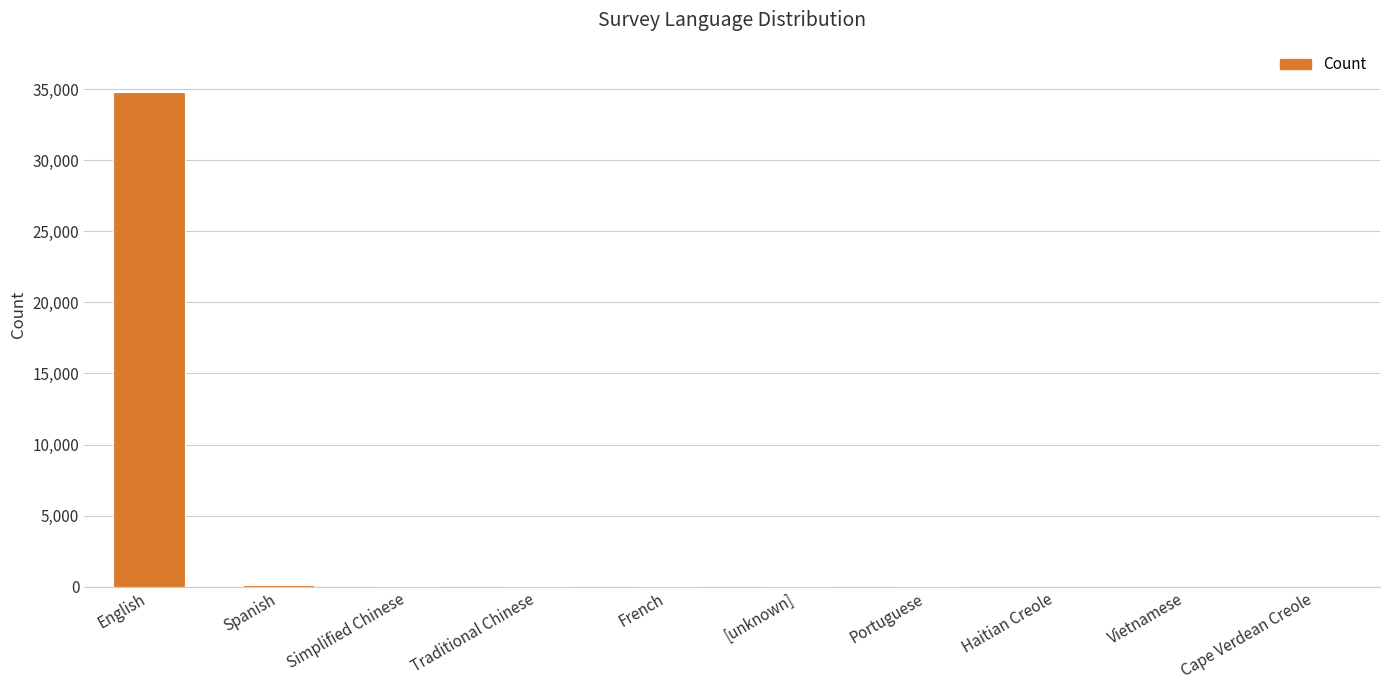

What is the greatest value displayed?

34799